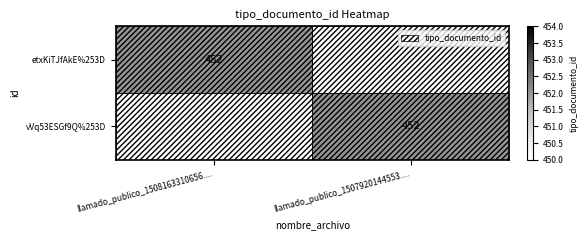

Which label corresponds to the smallest value in the chart?

llamado_publico_1507920144553....